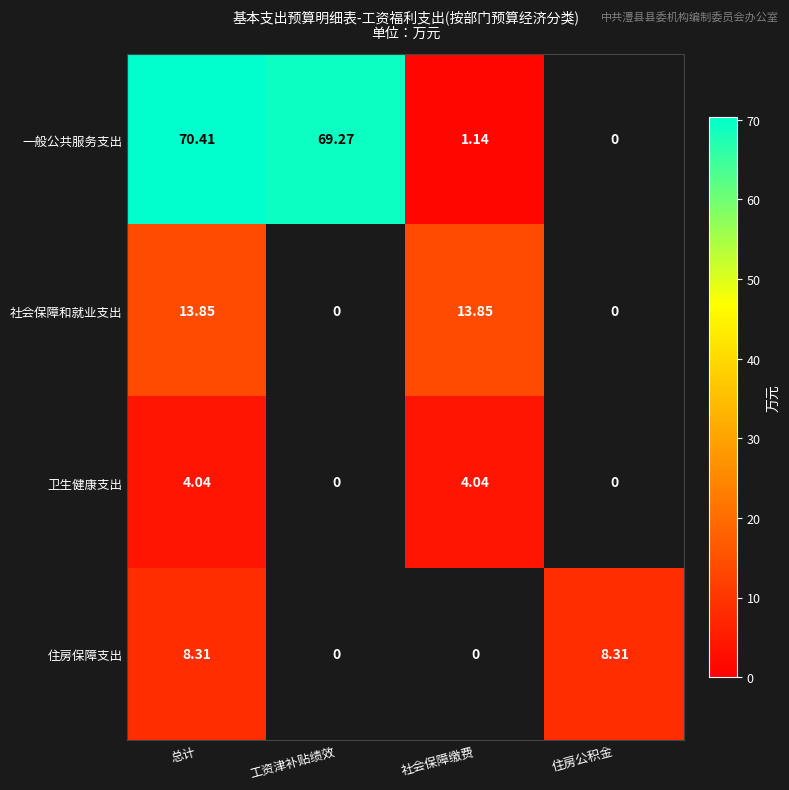

True or false: 一般公共服务支出 has a value of 70.4 at 总计.

True